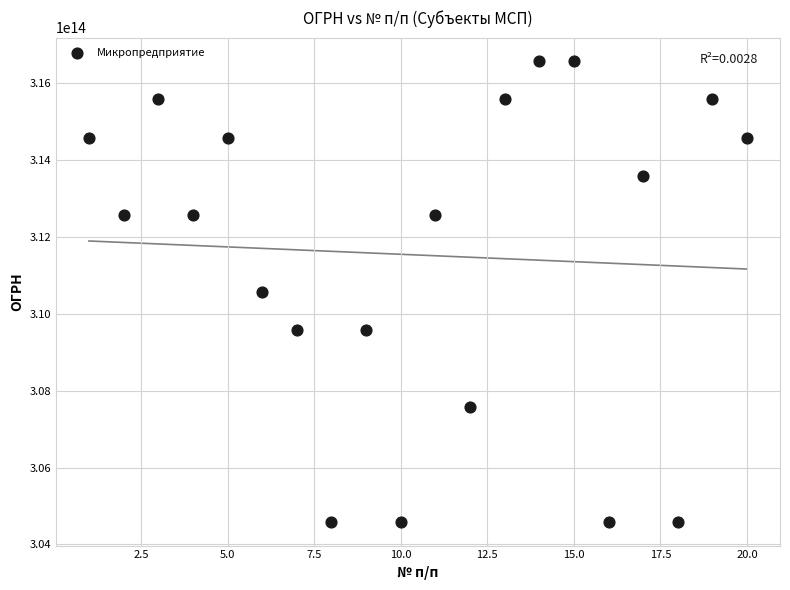

What is the range of X values (max minus min)?

19